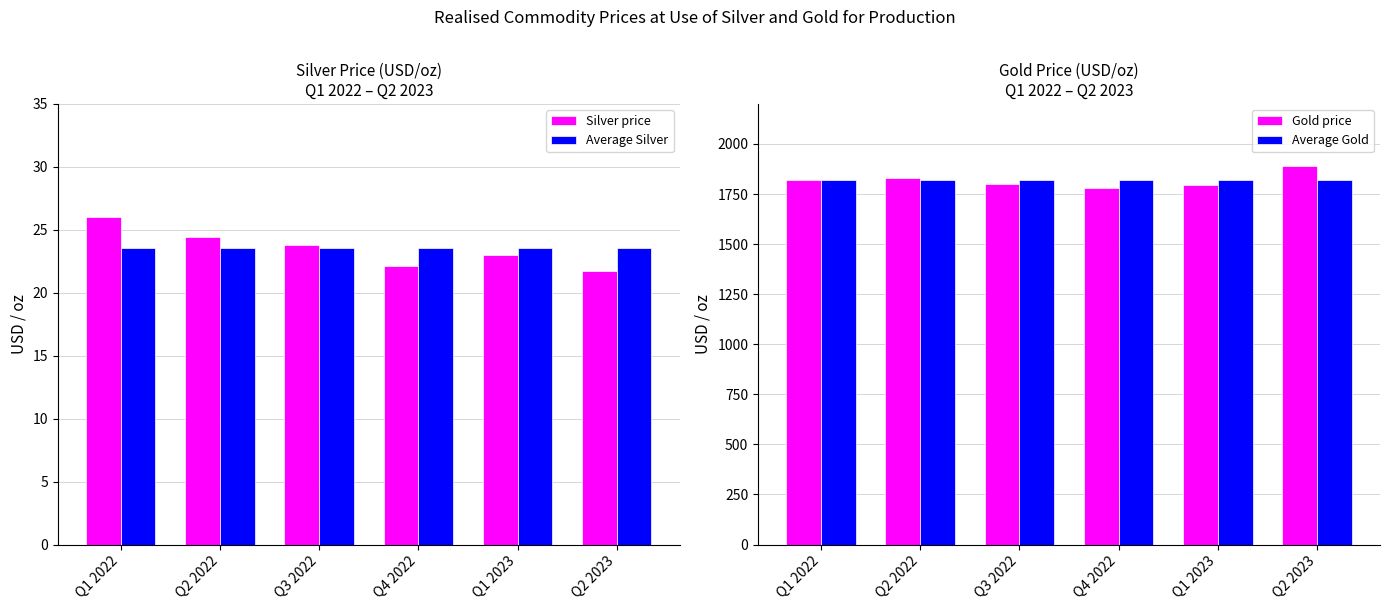

Reading left to right, extract all data points from this chart.

Silver price: 26.0	24.4	23.8	22.1	23.0	21.7
Average Silver: 23.5	23.5	23.5	23.5	23.5	23.5
Gold price: 1820.0	1832.0	1798.0	1782.0	1795.0	1891.0
Average Gold: 1819.7	1819.7	1819.7	1819.7	1819.7	1819.7